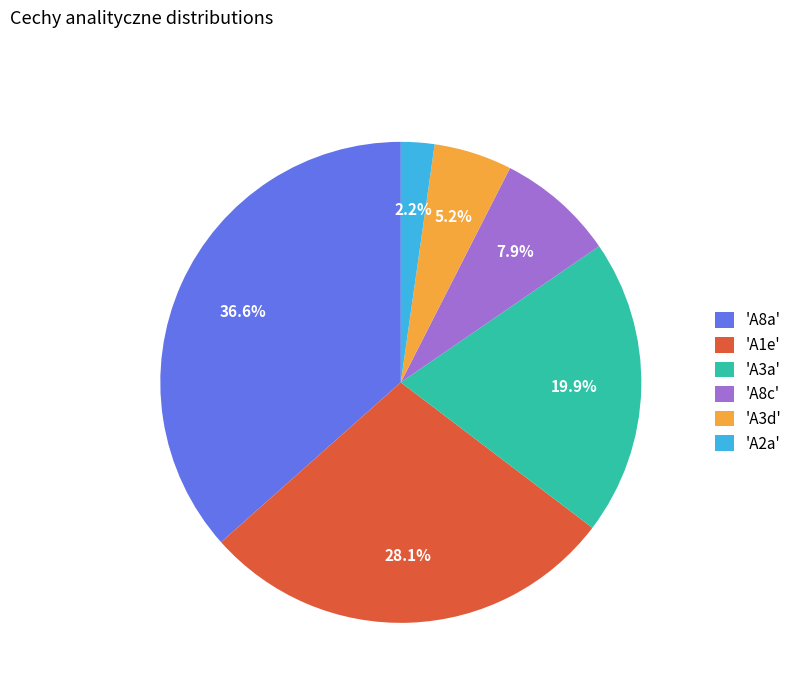

Count the number of slices in the pie.

6